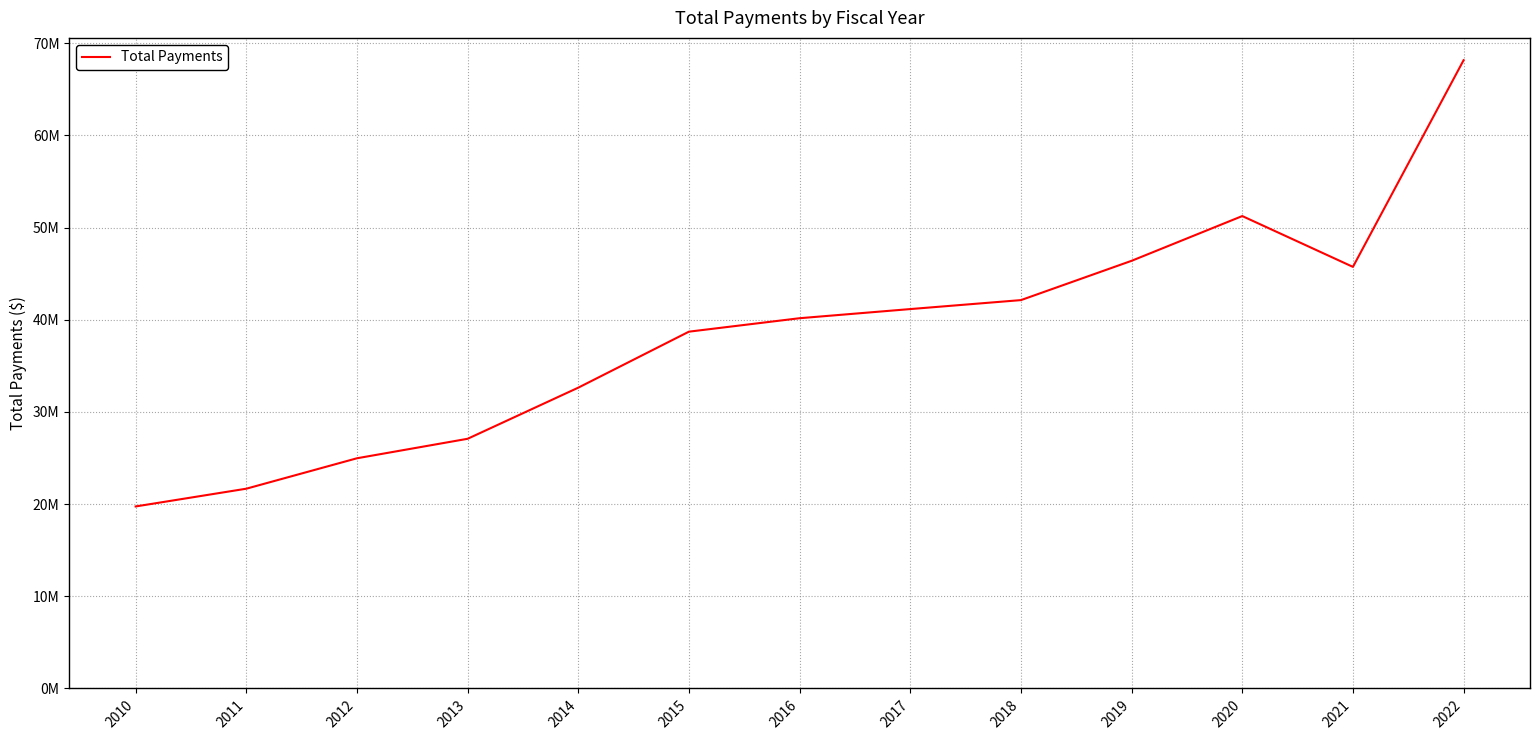

Is this an area chart (filled region under the line)?

No